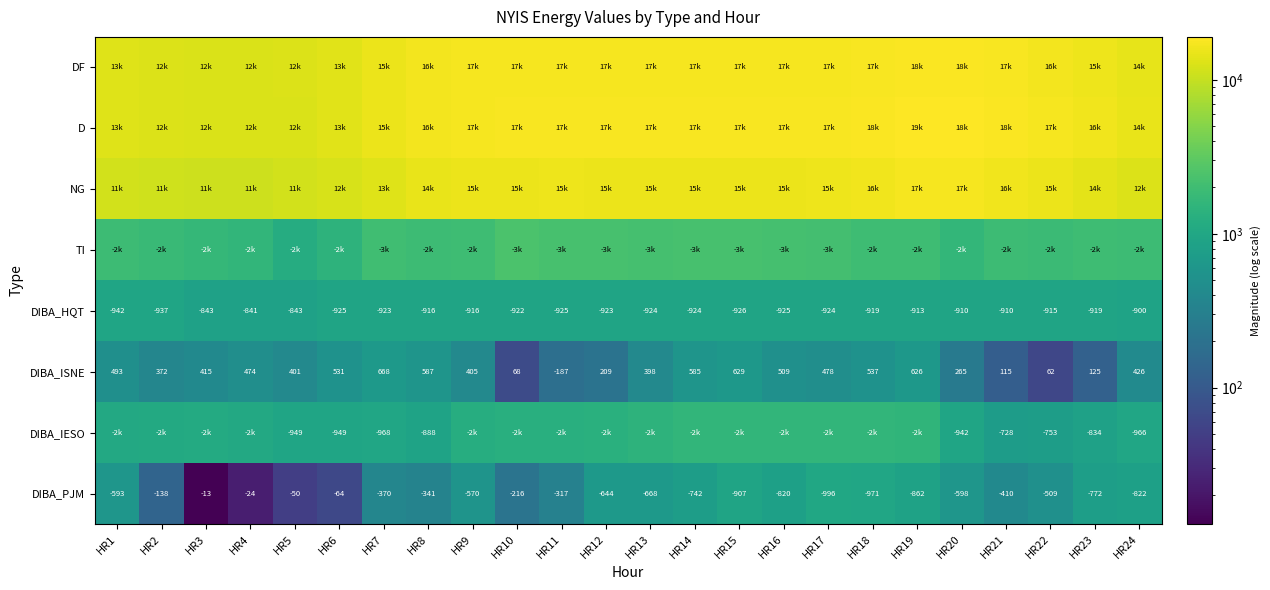

Which category has the highest value in the DIBA_ISNE series?

HR7